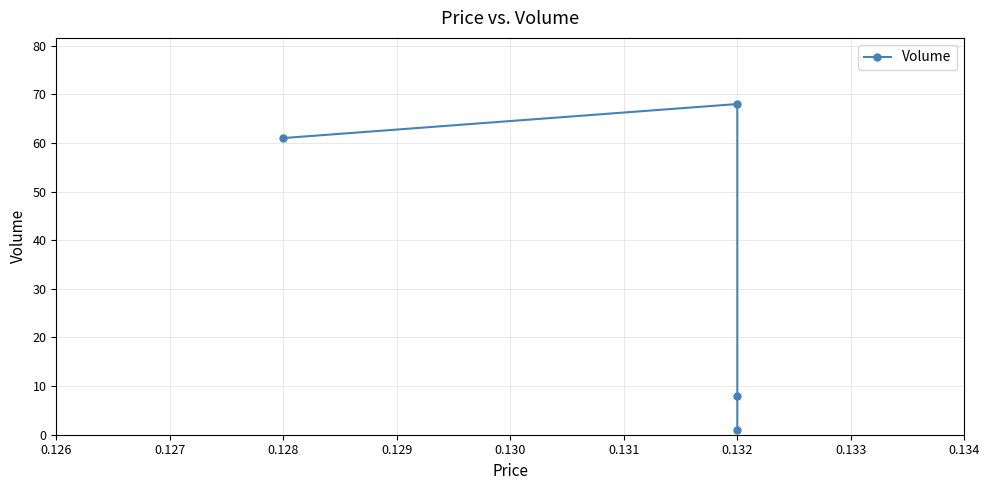

The value at 0.132 is 5. True or false?

False